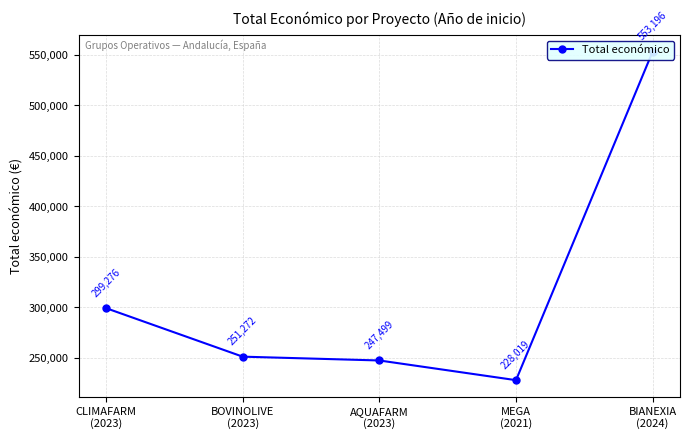

At which label is the value closest to 390607?

CLIMAFARM
(2023)